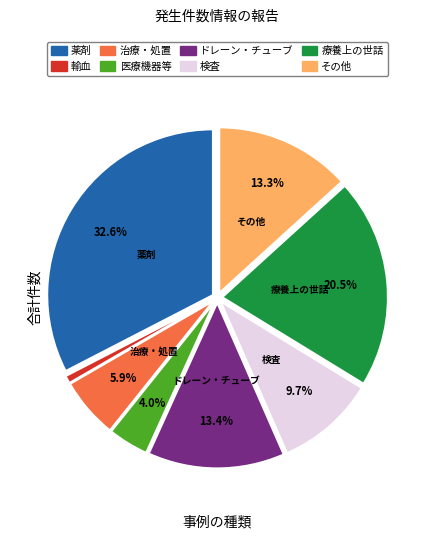

Count the number of slices in the pie.

8